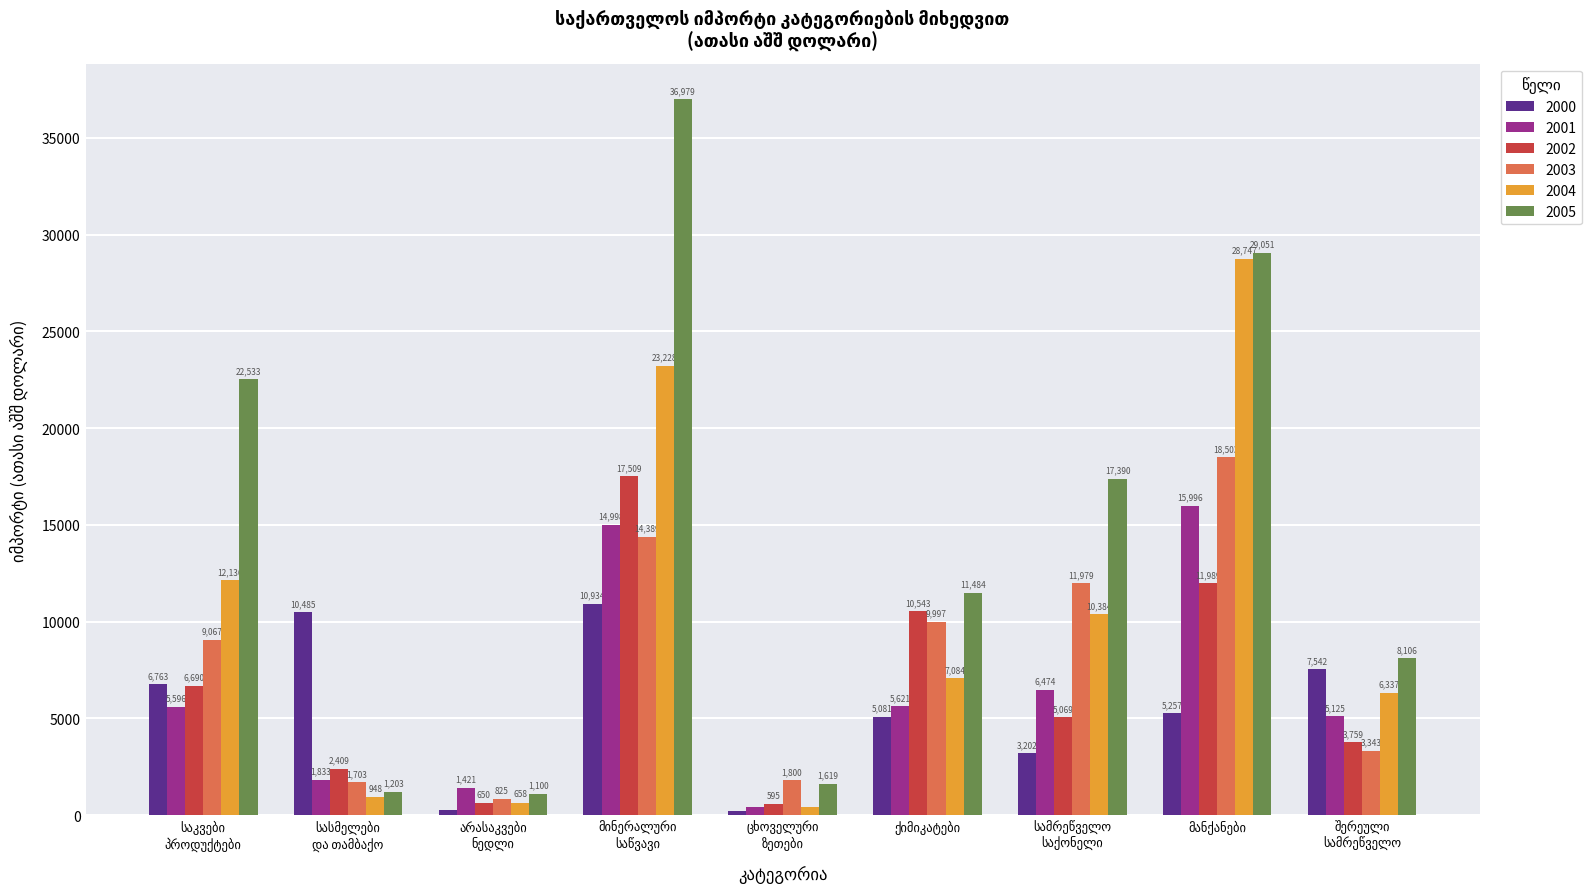

What are all the series names shown in the legend?

2000, 2001, 2002, 2003, 2004, 2005